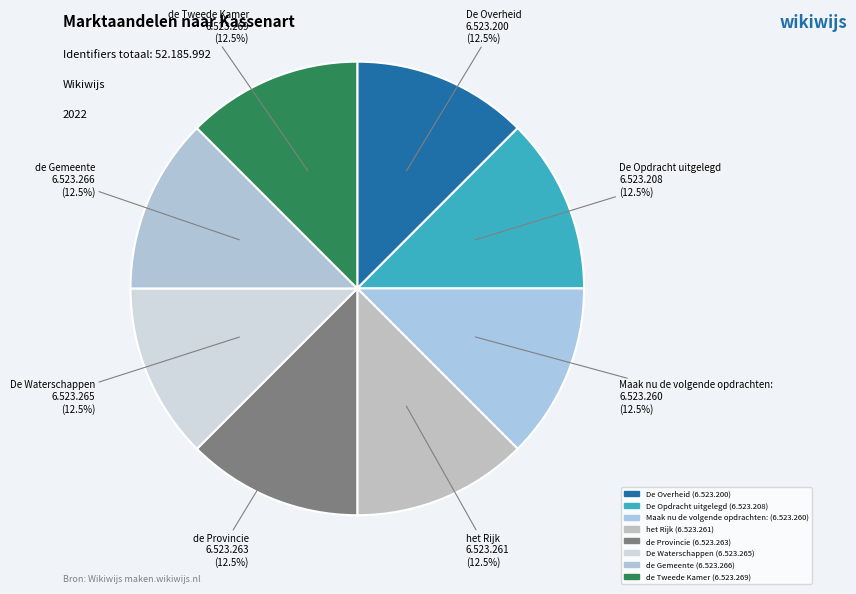

How many slices are in this pie chart?

8